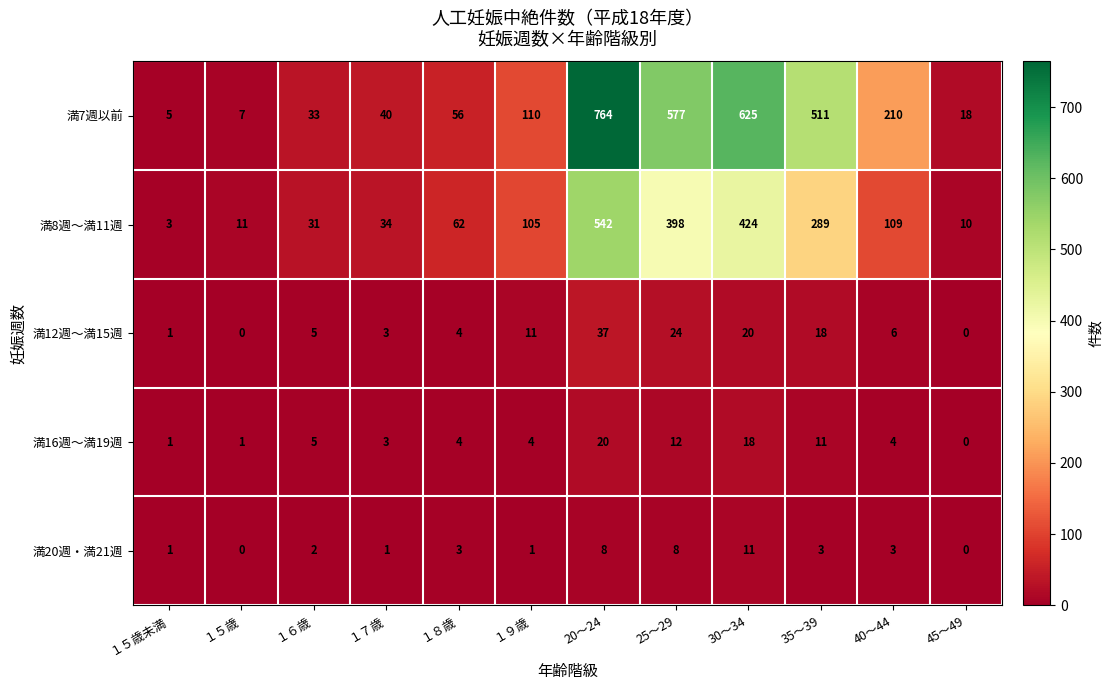

What is the sum of all 満8週～満11週 values?

2018